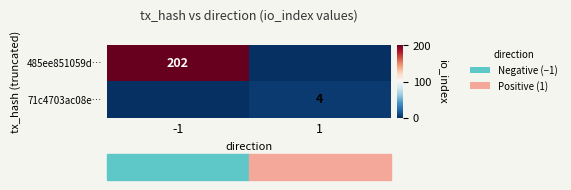

Which category has the highest value across all series?

-1